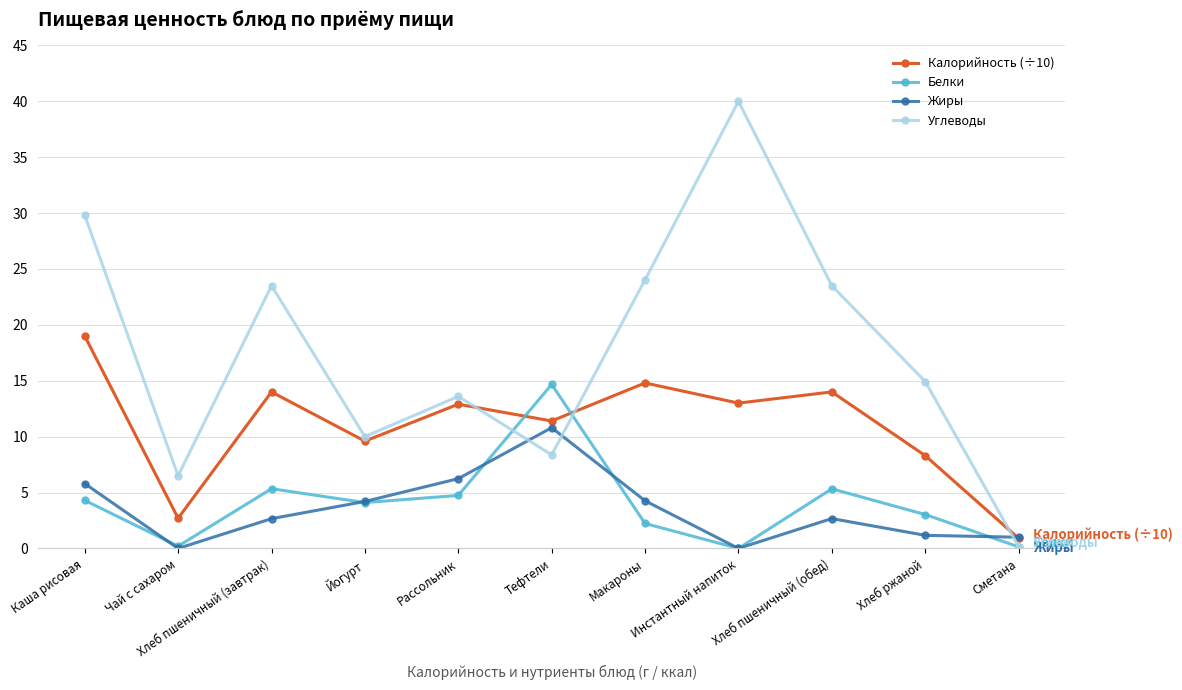

What is the lowest value of the Калорийность (÷10) series?

0.9